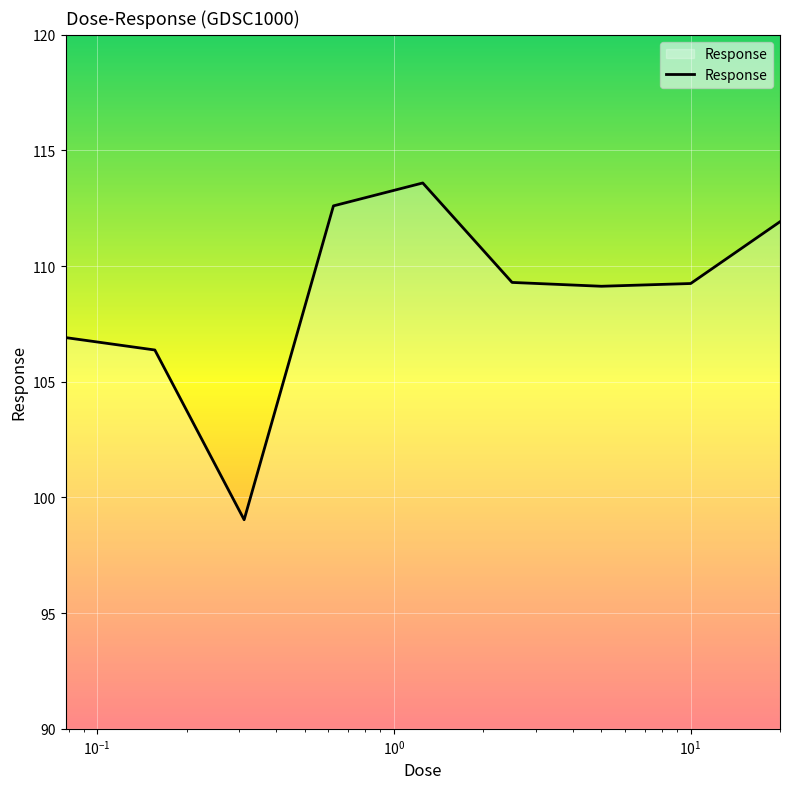

What is the maximum value shown in the chart?

113.6